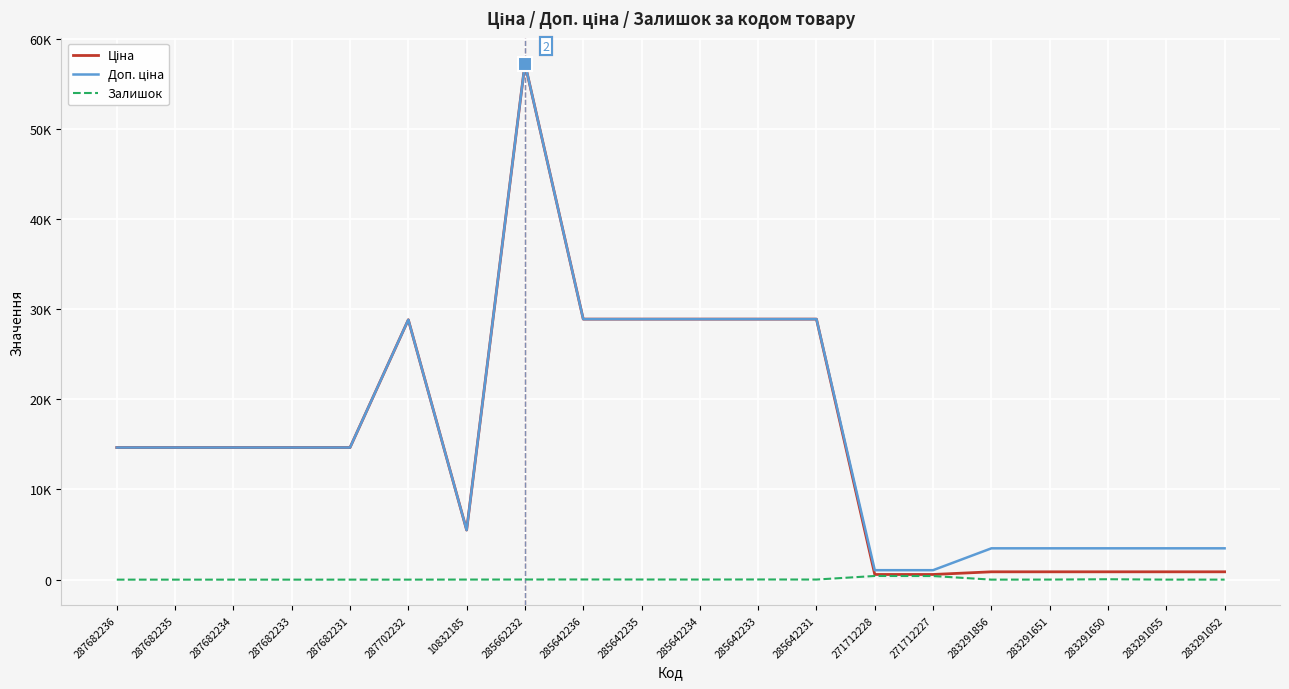

Is it true that Залишок equals 0.0 at 287682235?

True